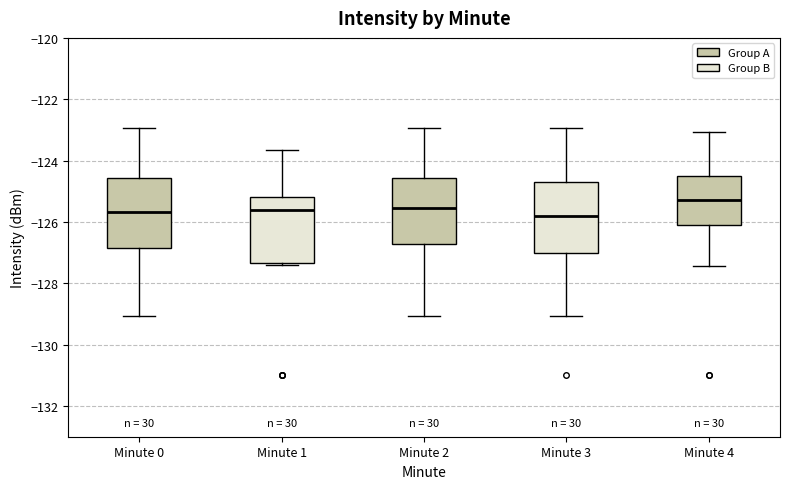

Reading left to right, transcribe this box plot: for each box, give where its median line is, the range the box spans, and where its two whiskers end, as read against the y-axis. The values are not printed on the chart, so give them approximately, as read against the axis.

Minute 0: median -125.6, box -126.8 to -124.6, whiskers -129.0 to -123.0
Minute 1: median -125.6, box -127.4 to -125.2, whiskers -127.4 (just below the box's lower edge) to -123.6
Minute 2: median -125.6, box -126.8 to -124.6, whiskers -129.0 to -123.0
Minute 3: median -125.8, box -127.0 to -124.6, whiskers -129.0 to -123.0
Minute 4: median -125.2, box -126.0 to -124.6, whiskers -127.4 to -123.0